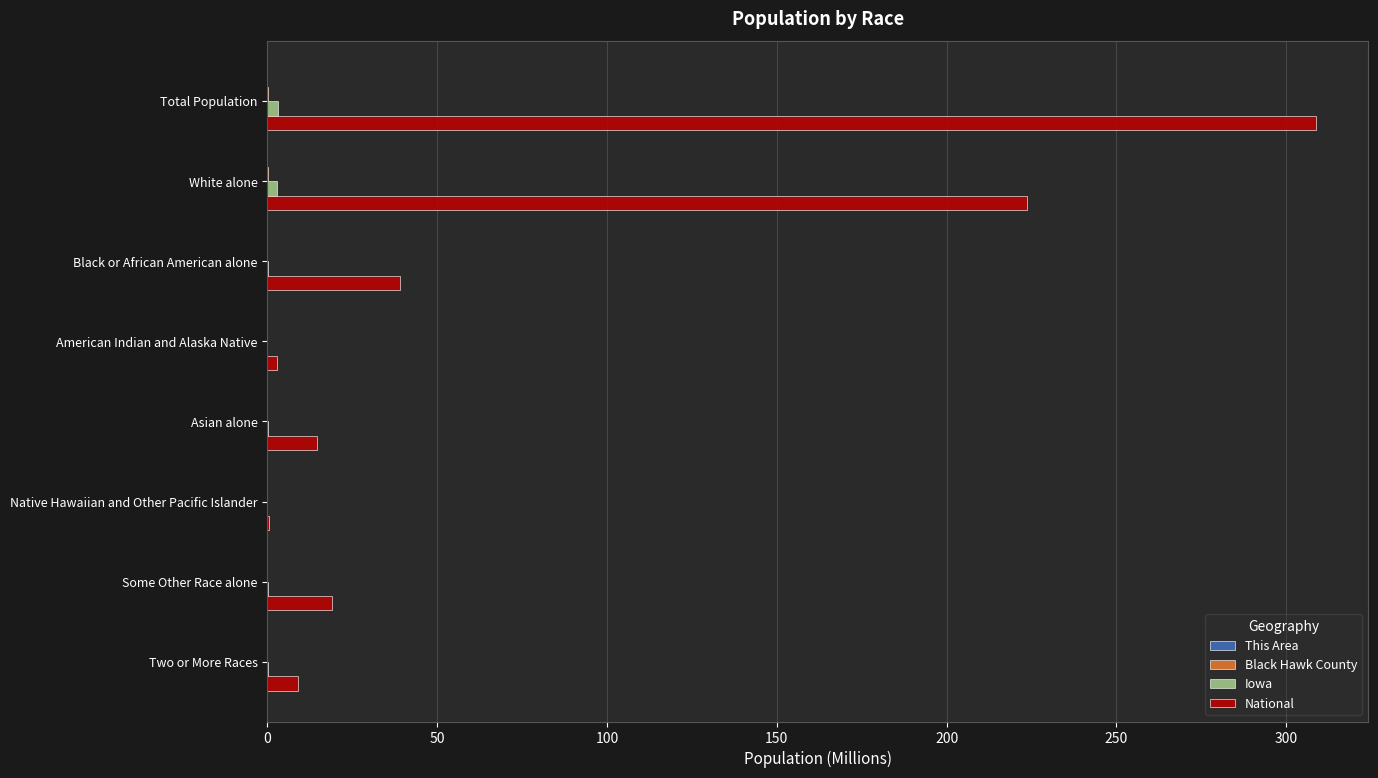

True or false: National has a value of 308.7 at Total Population.

True